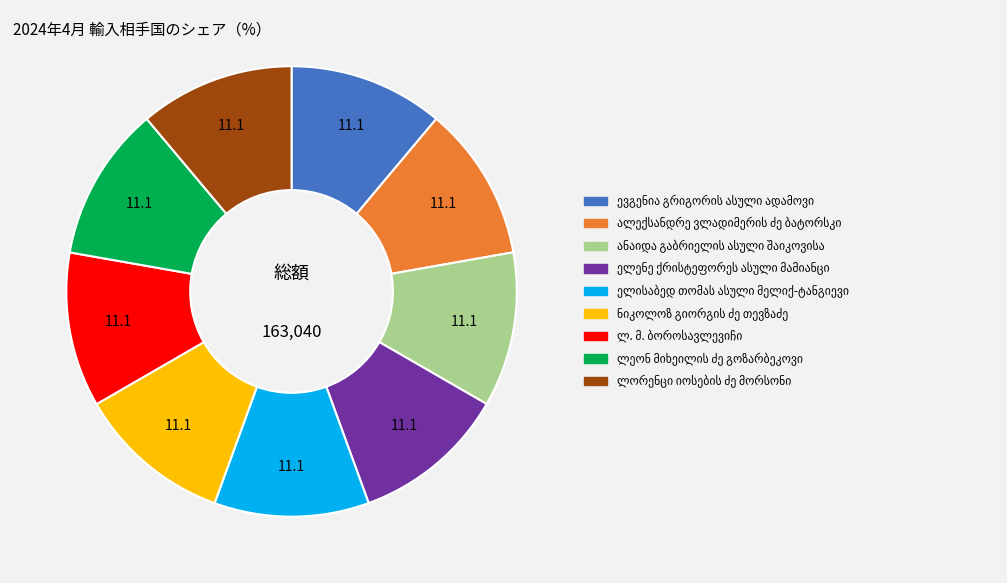

Is there a majority slice in this chart?

No